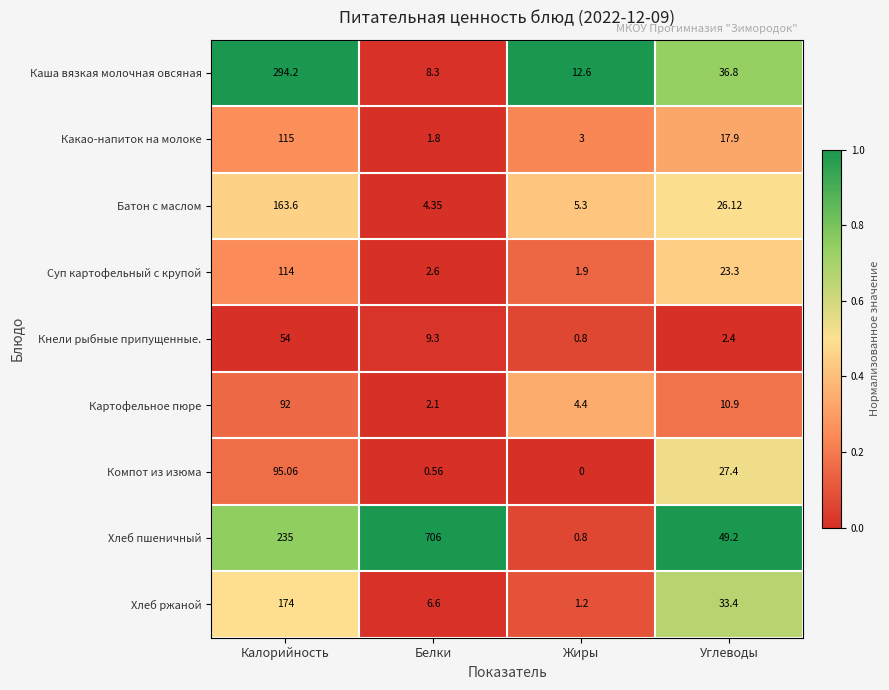

Which category has the lowest value across all series?

Жиры